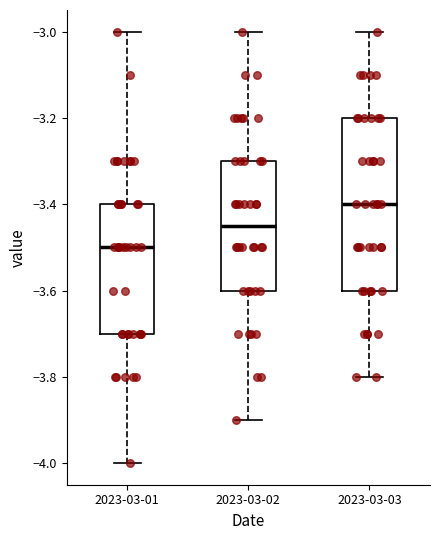

Which box's median line is the highest?

2023-03-03